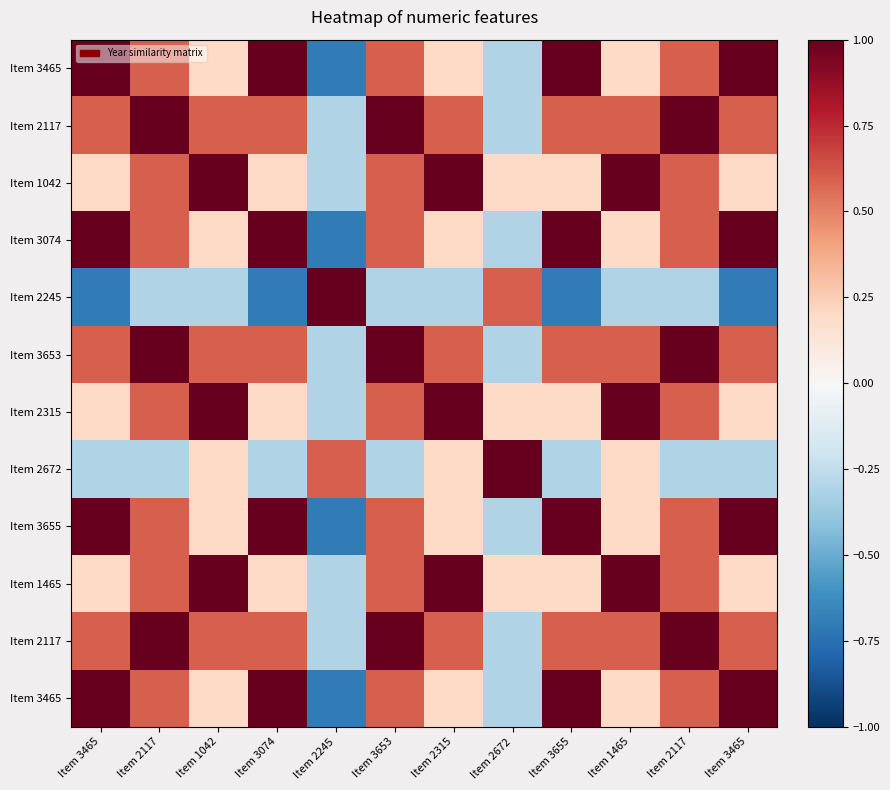

At how many categories does at least one series exceed 0?

12